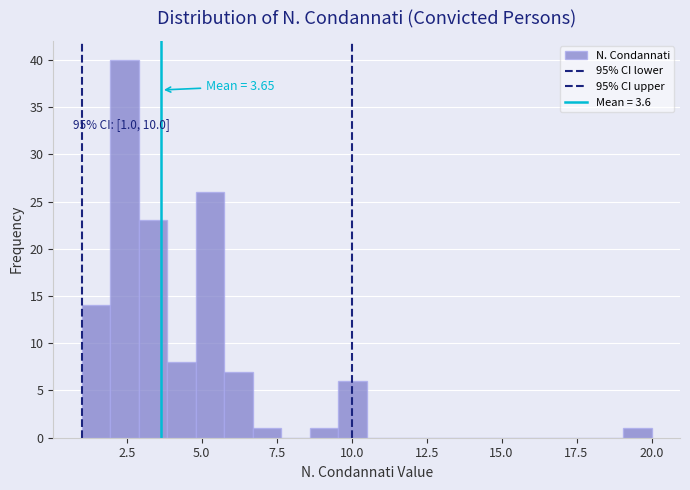

Around what value on the x-axis is the tallest bar? Give the approximate position of its centre, as read against the axis.

2.5